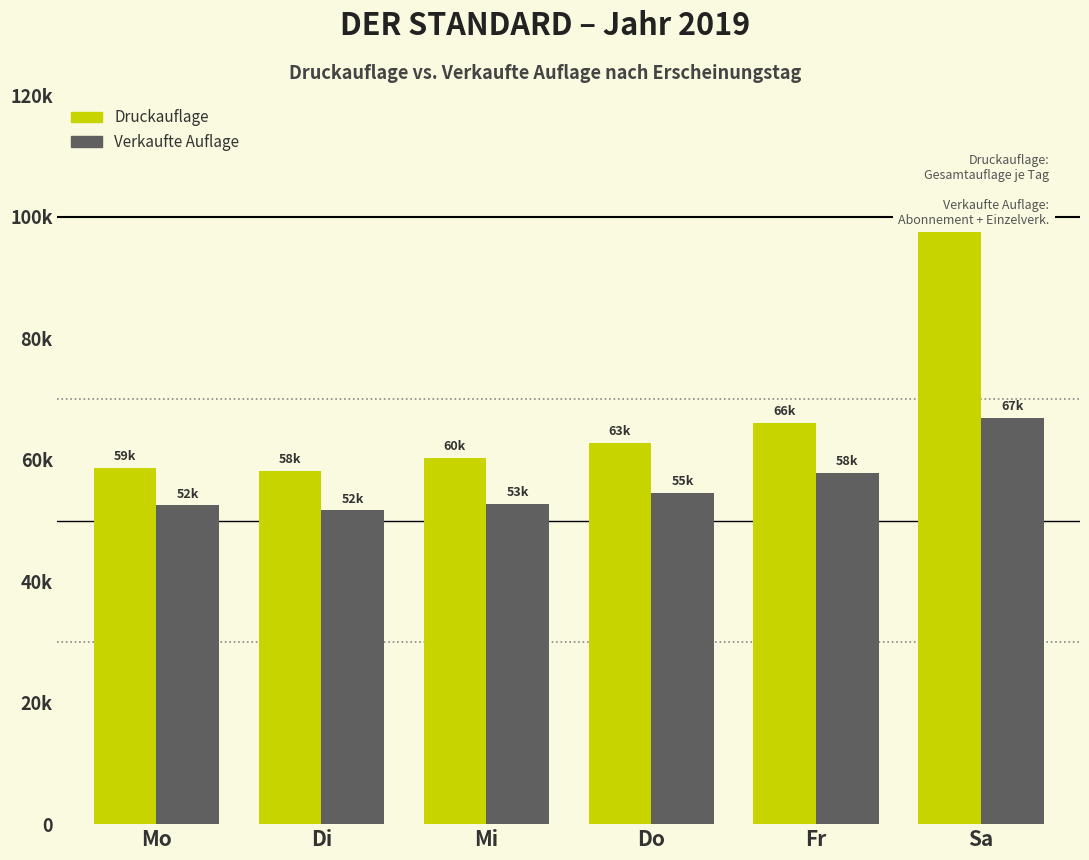

What is the sum of the Verkaufte Auflage values at Mo and Fr?

110324